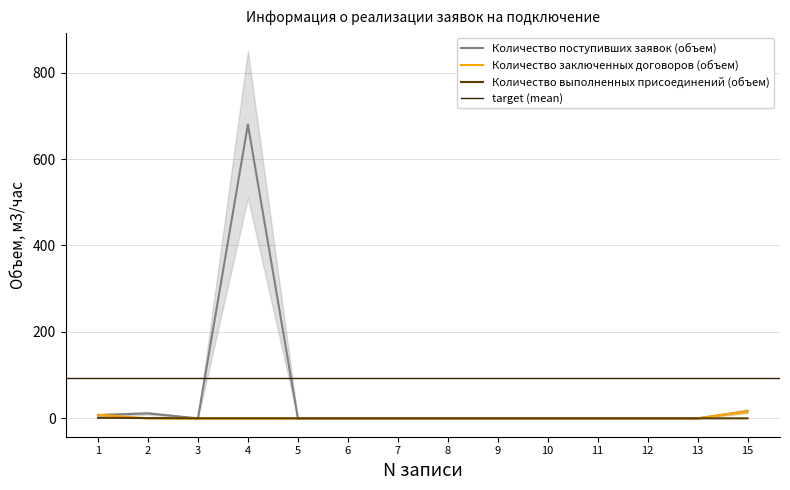

True or false: Количество выполненных присоединений (объем) has more than 0 points higher than both neighbors.

False